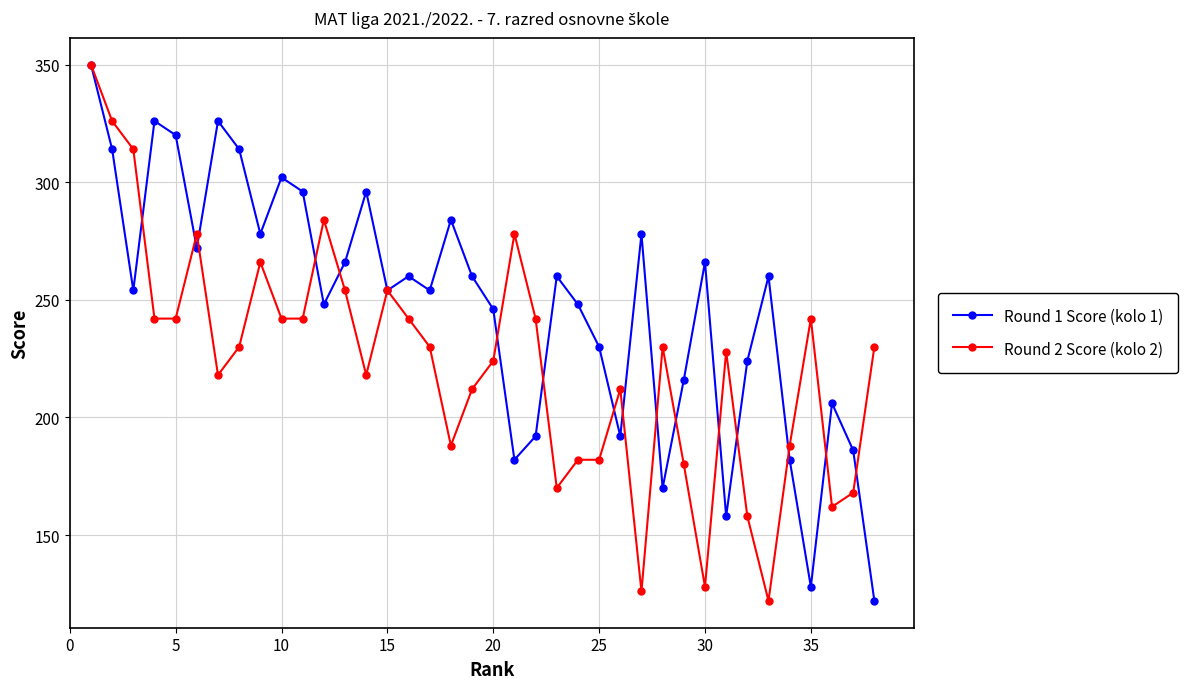

Does the chart display data point markers on the line(s)?

Yes